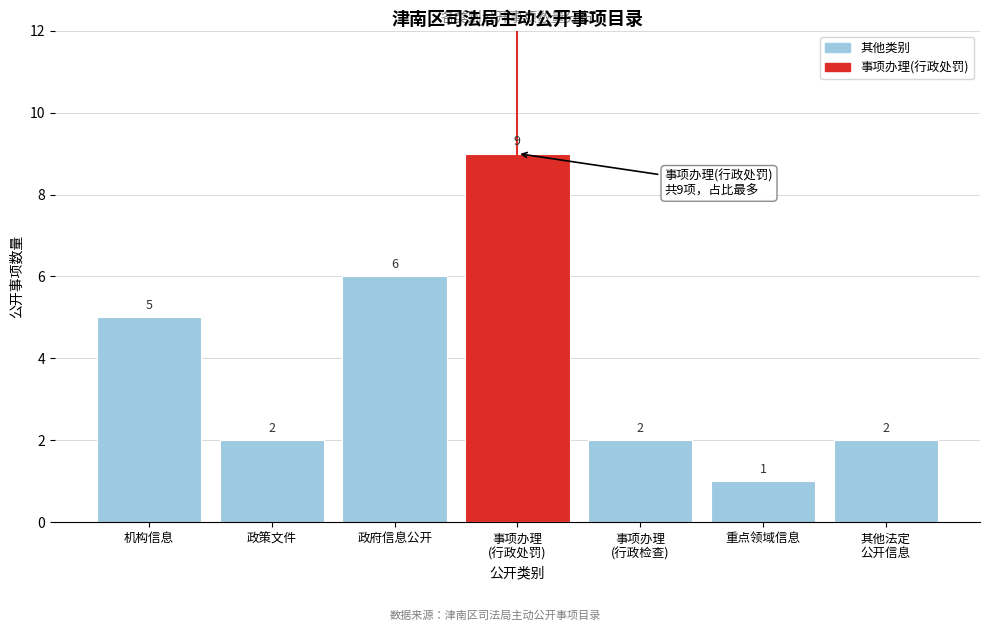

Reading left to right, extract all data points from this chart.

5	2	6	9	2	1	2